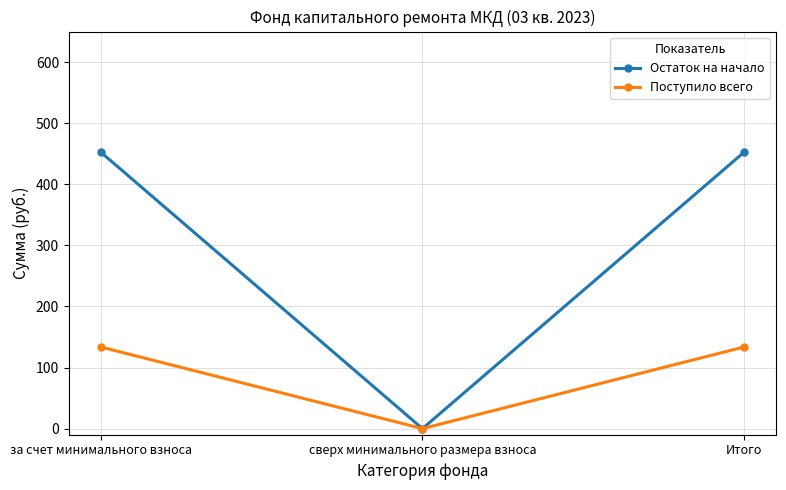

At how many categories does at least one series exceed 264?

2